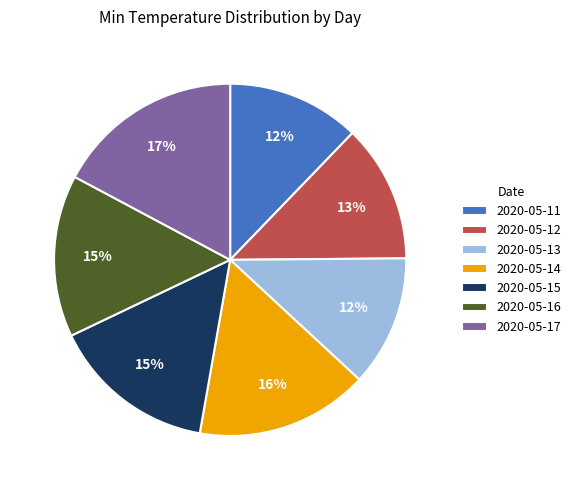

To the nearest percent, what is the combined percentage of 2020-05-12 and 2020-05-17?

30%